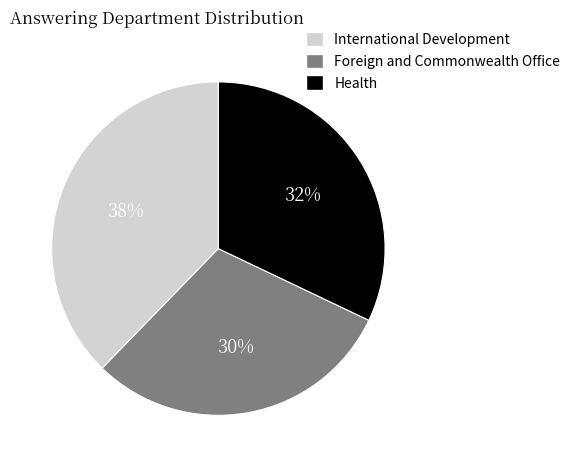

To the nearest percent, what is the combined percentage of International Development and Foreign and Commonwealth Office?

68%